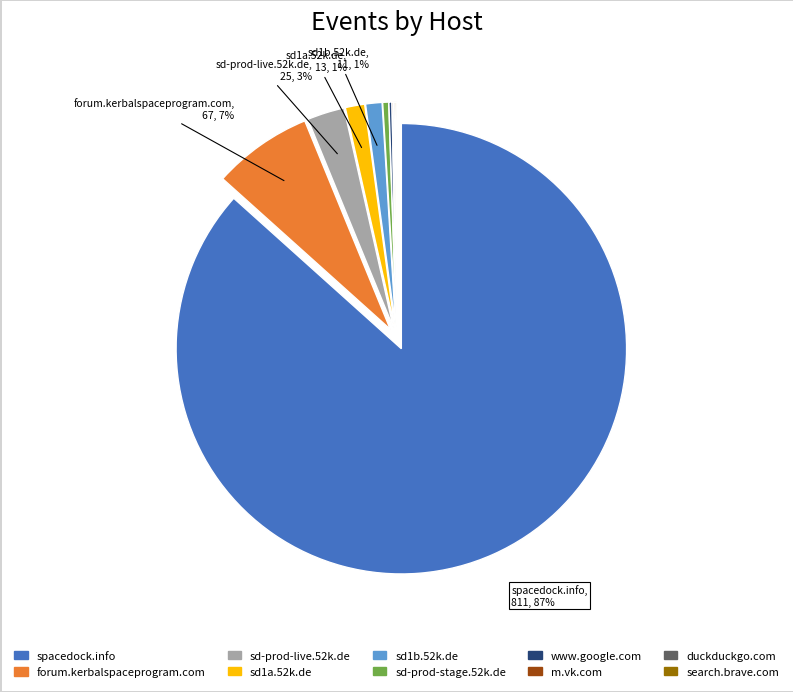

Is there any slice that represents more than half of the pie?

Yes